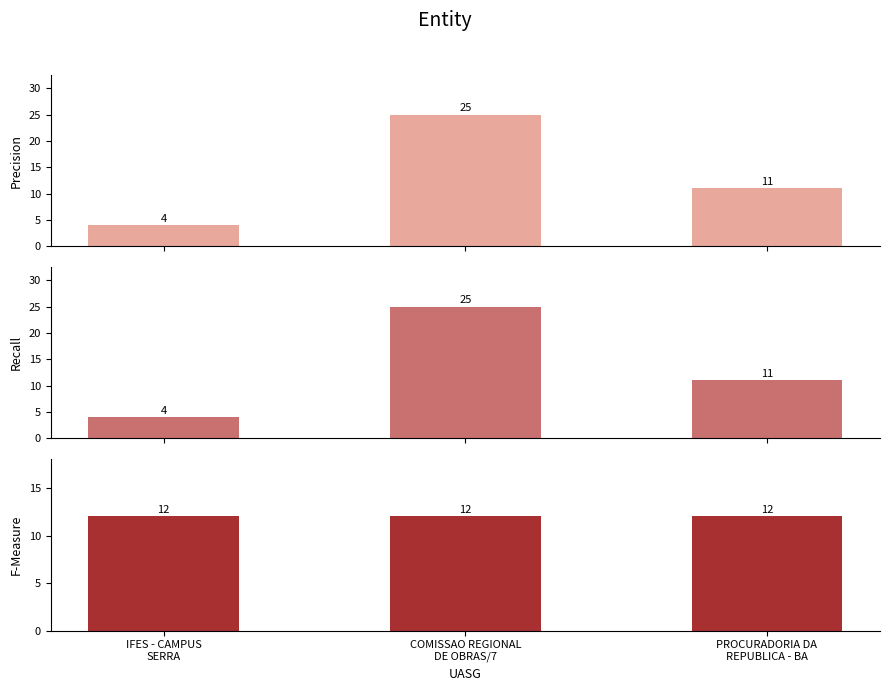

What is the difference between the maximum and minimum values in the Row Count series?

21